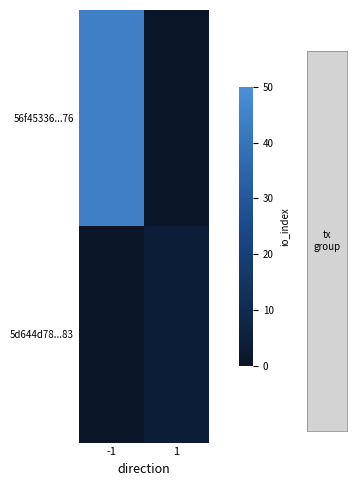

List the labels in order of 56f45336...76 value, largest first.

-1, 1